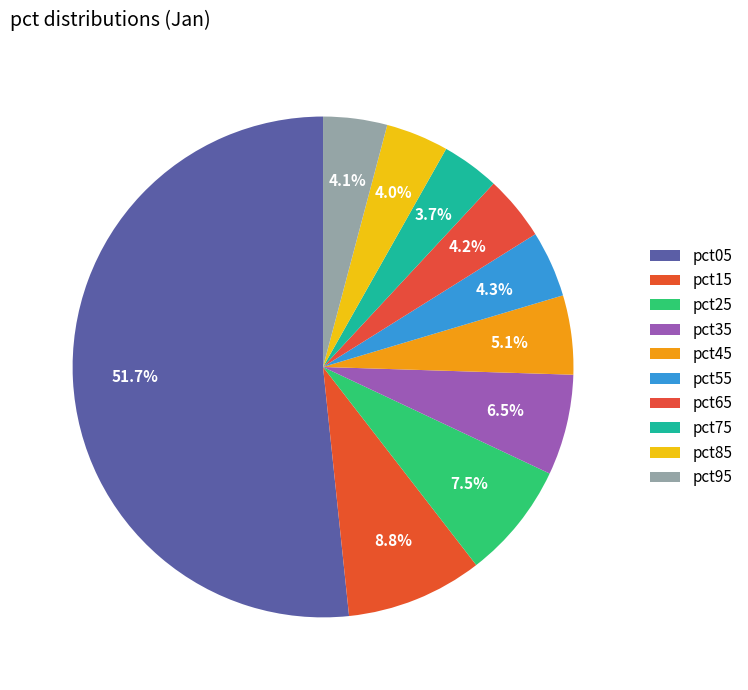

To the nearest percent, what is the difference between the largest and smallest slice percentages?

48%